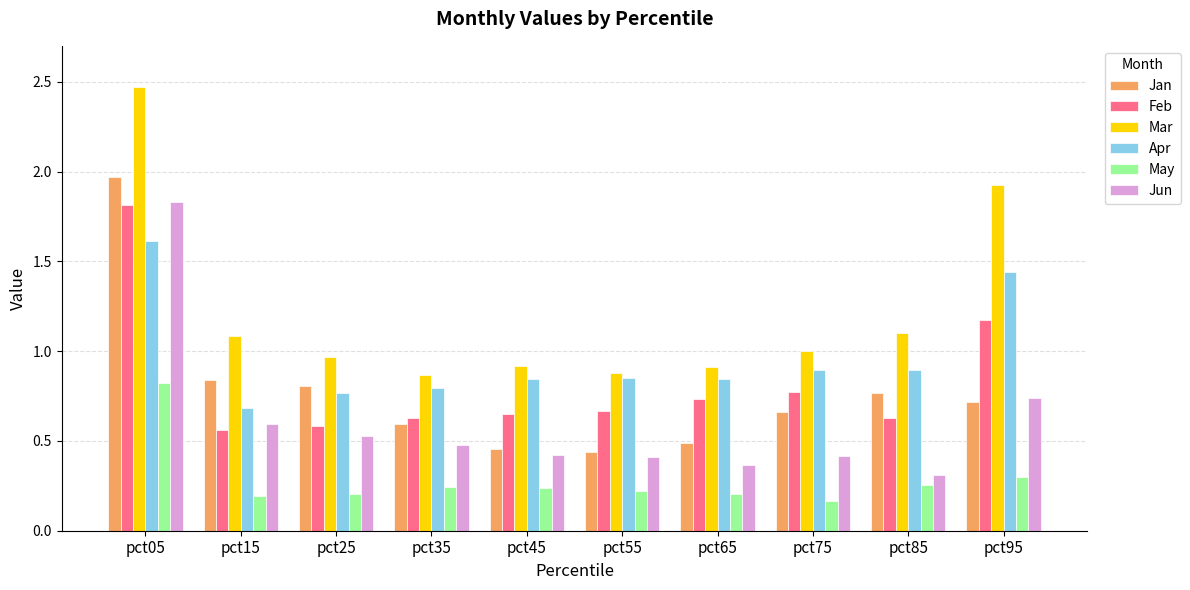

Which label corresponds to the largest value in the chart?

pct05